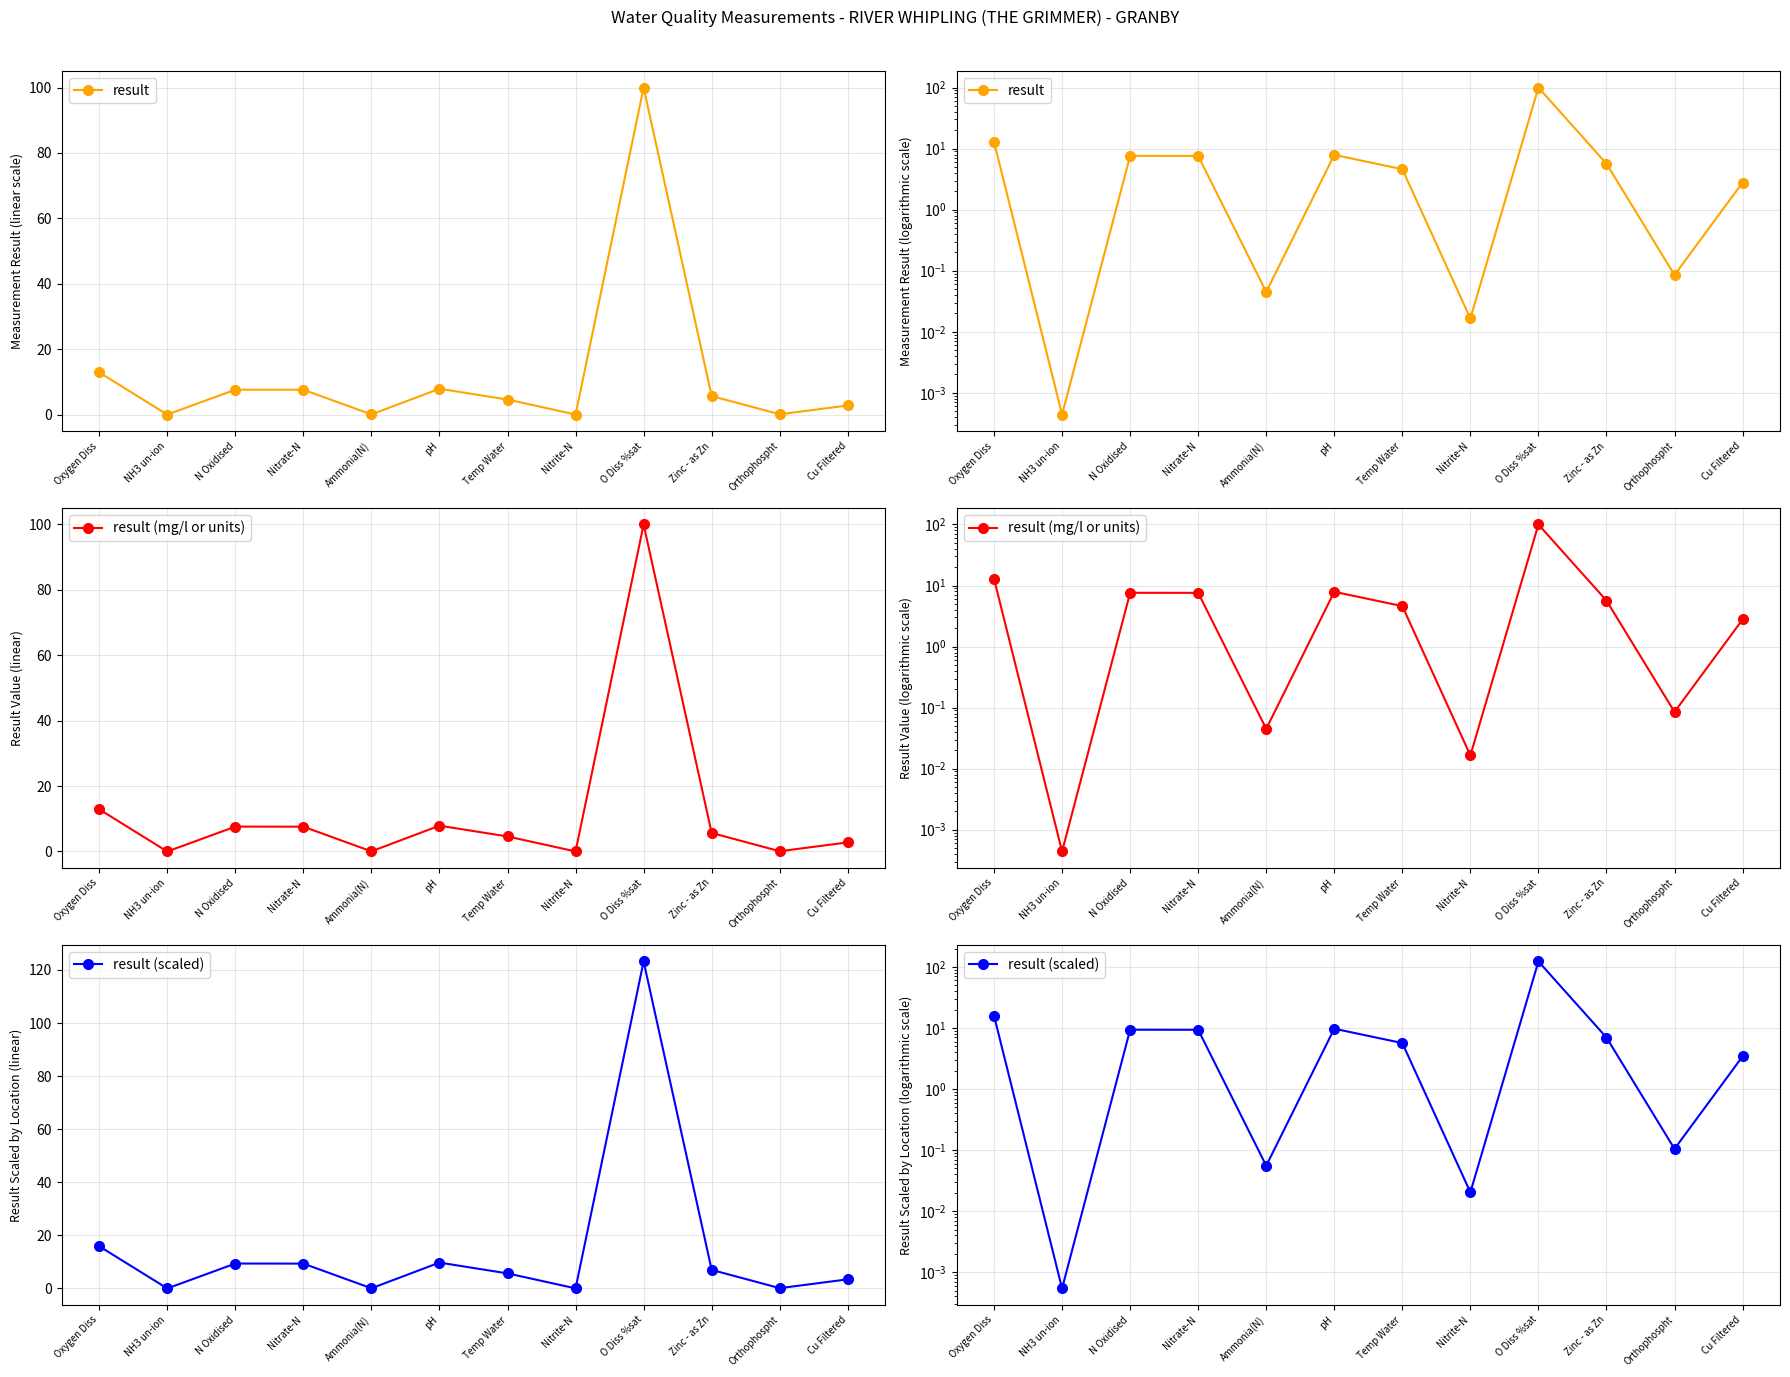

How many data points in result are above 5?

6